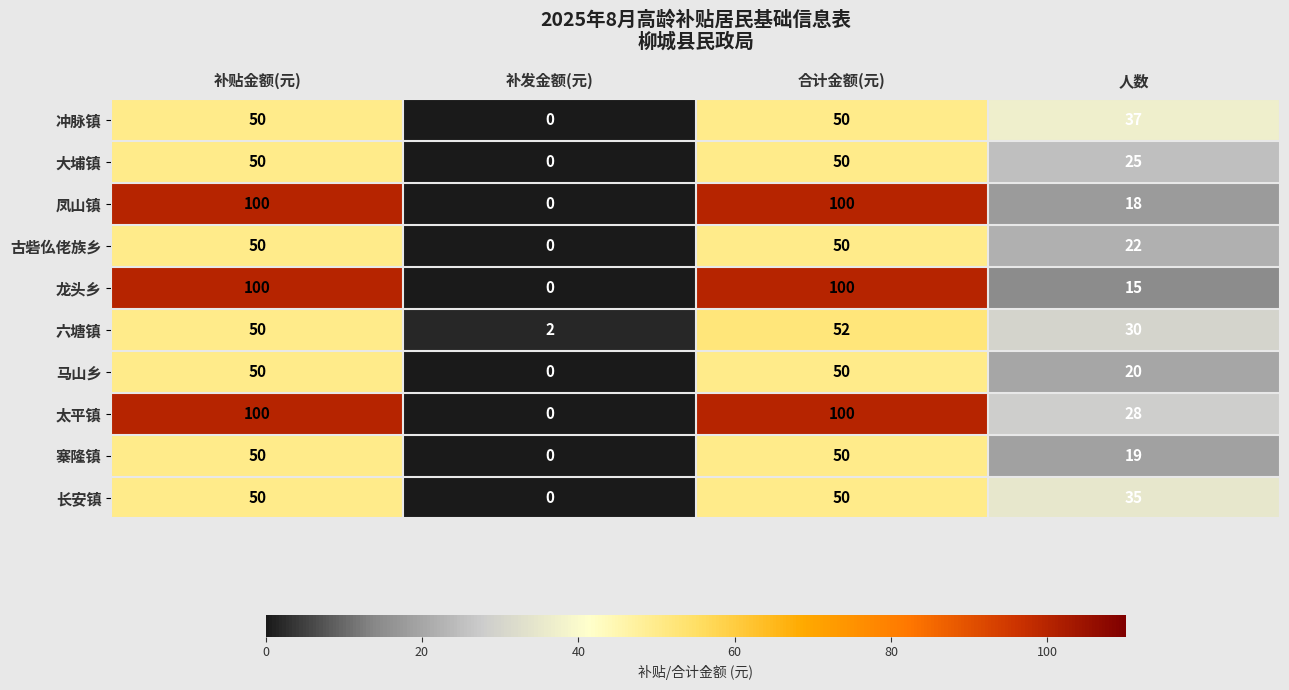

Is the value of 寨隆镇 at 补贴金额(元) greater than the value of 龙头乡 at 合计金额(元)?

No